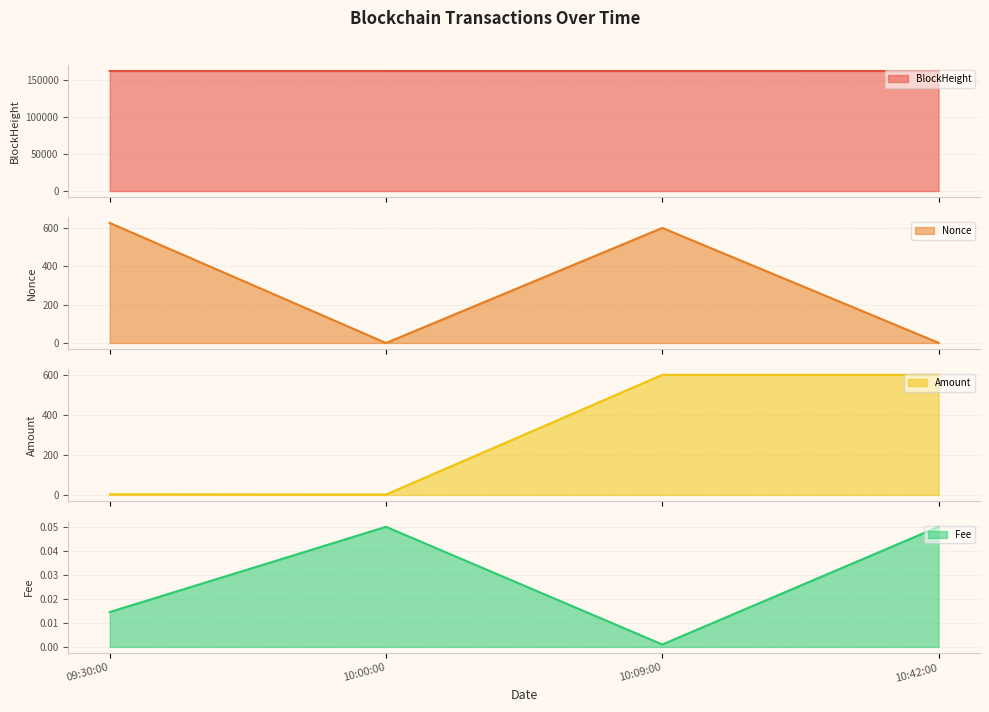

True or false: BlockHeight line and Amount line cross at least once.

False